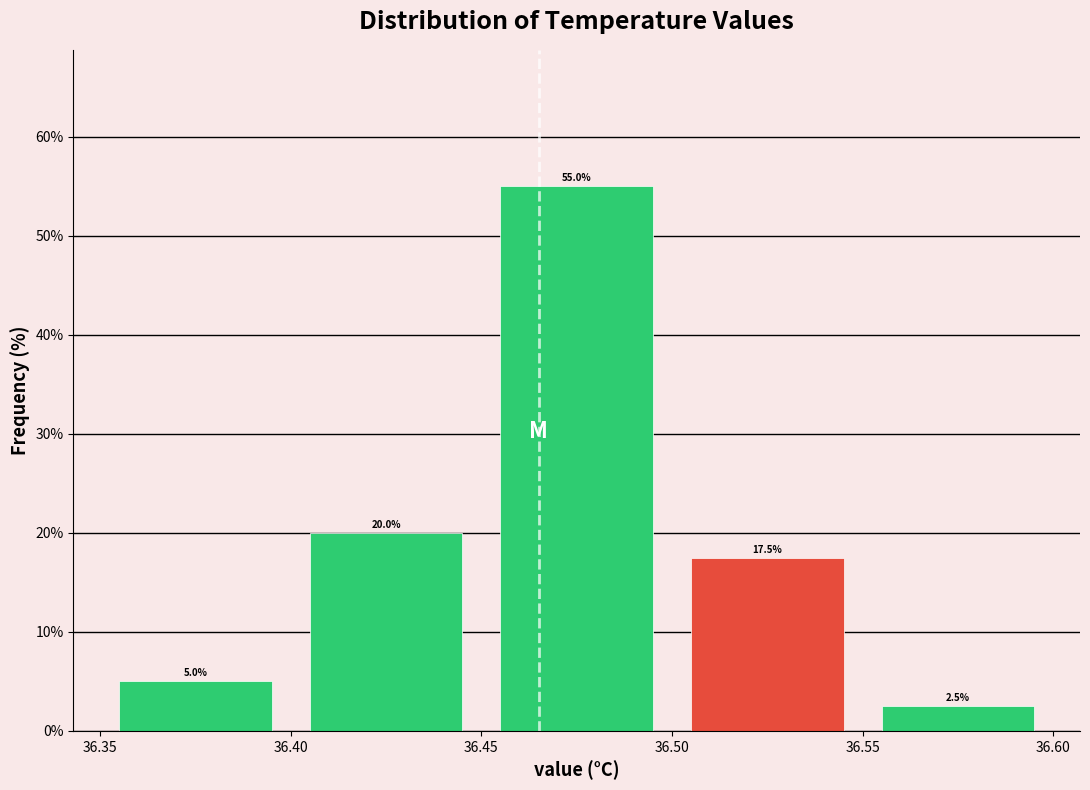

How tall is the bar that spans 36.55 to 36.60 on the x-axis?

2.5